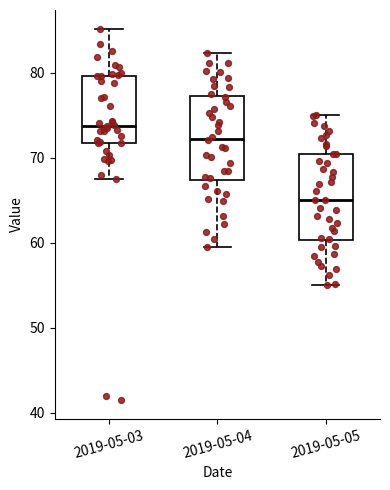

Reading left to right, transcribe this box plot: for each box, give where its median line is, the range the box spans, and where its two whiskers end, as read against the y-axis. The values are not printed on the chart, so give them approximately, as read against the axis.

2019-05-03: median 74, box 72 to 80, whiskers 68 to 85
2019-05-04: median 72, box 67 to 77, whiskers 60 to 82
2019-05-05: median 65, box 60 to 71, whiskers 55 to 75